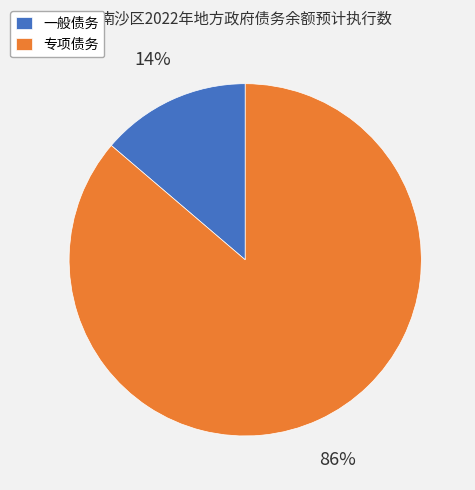

Is there any slice that represents more than half of the pie?

Yes